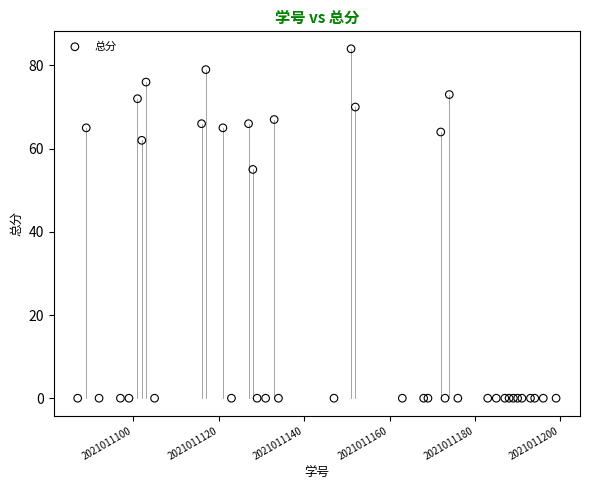

What Y value in the scatter plot is closest to 42?

55